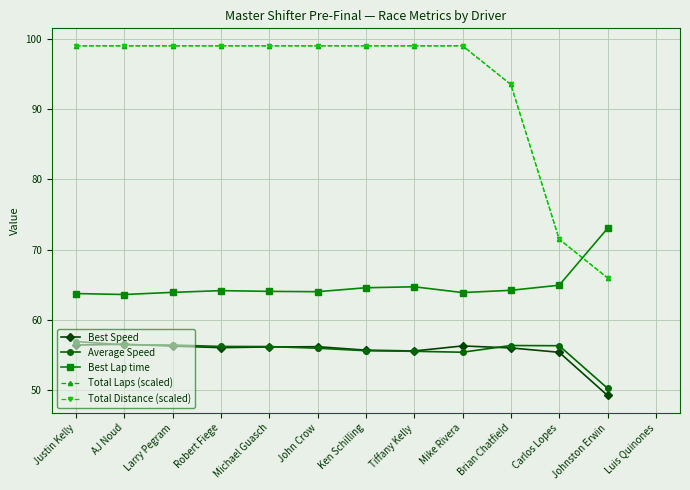

What is the label of the 10th point from the right?

Robert Fiege